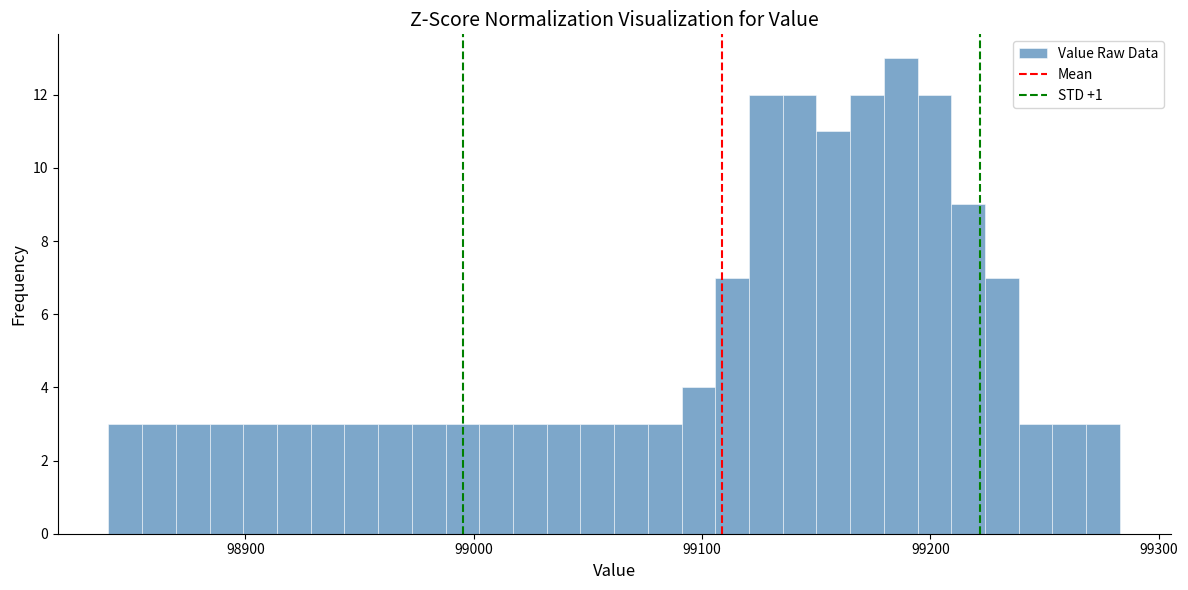

Read against the x-axis, roughly where is the centre of the tallest bar?

99190